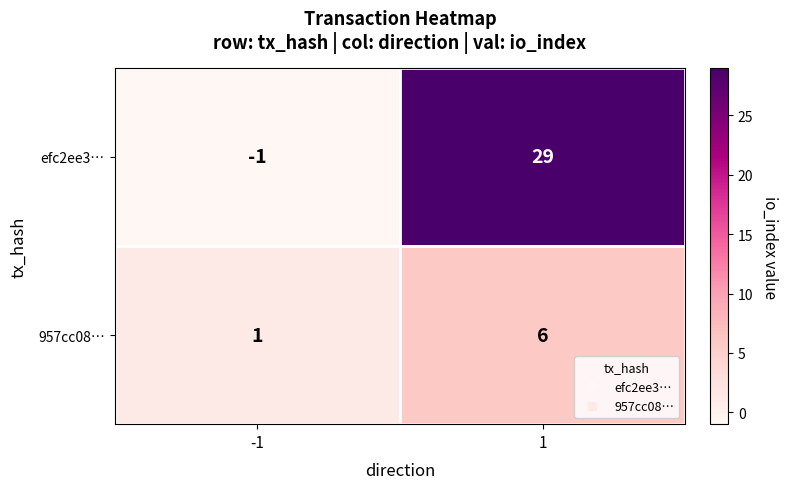

Which label corresponds to the largest value in the chart?

1